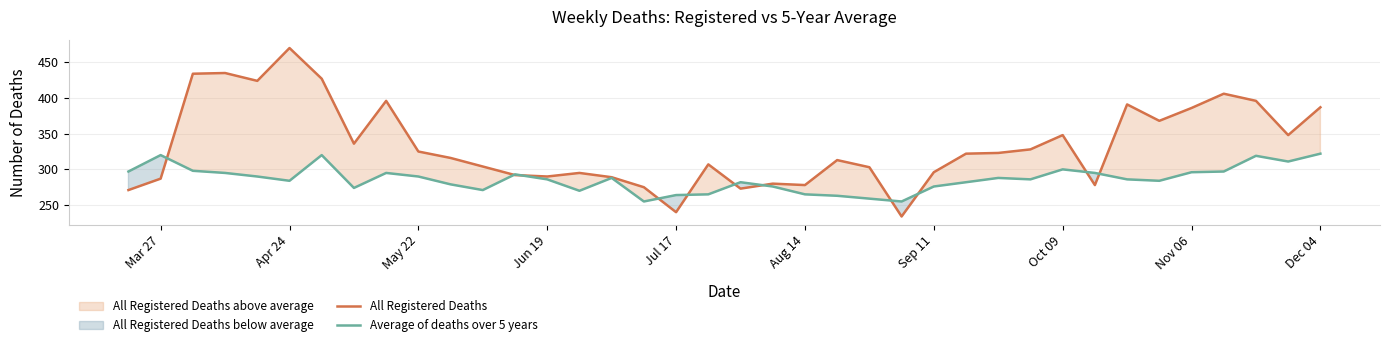

How many times do Average of deaths over 5 years and All Registered Deaths cross each other?

11